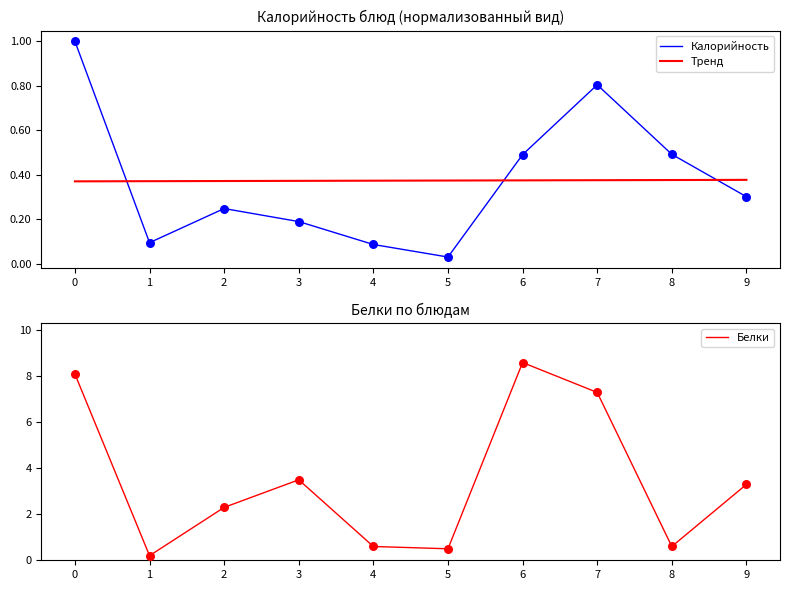

At how many categories does at least one series exceed 7?

3